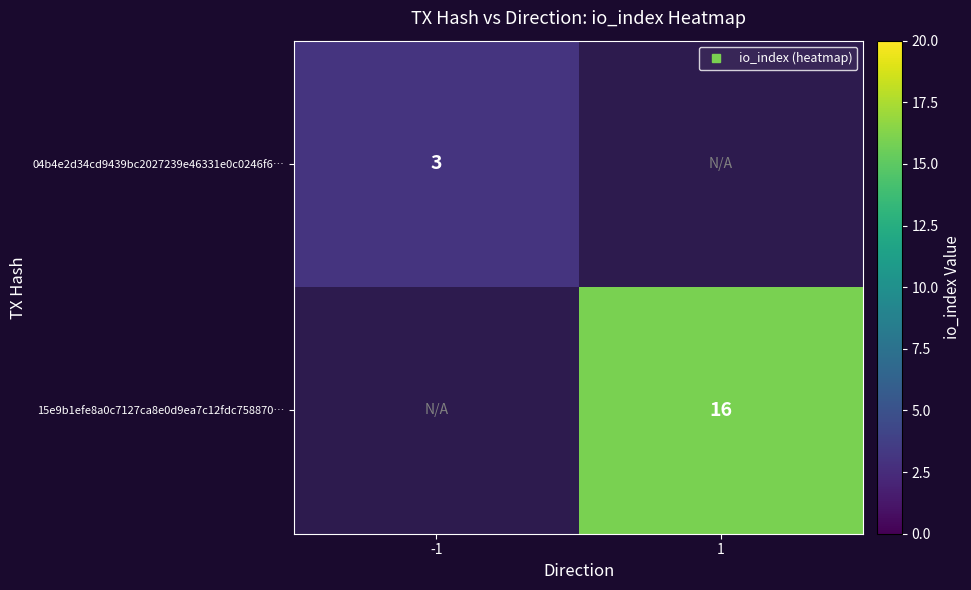

What is the greatest value displayed?

16.0